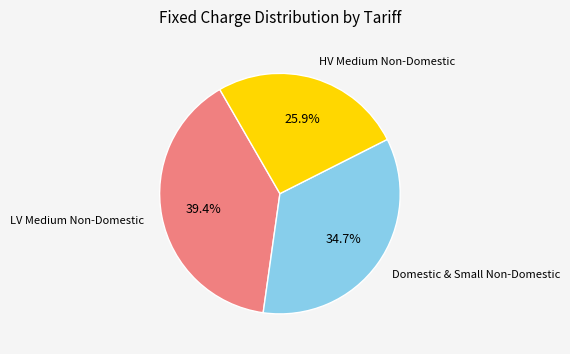

Does any single category account for the majority?

No